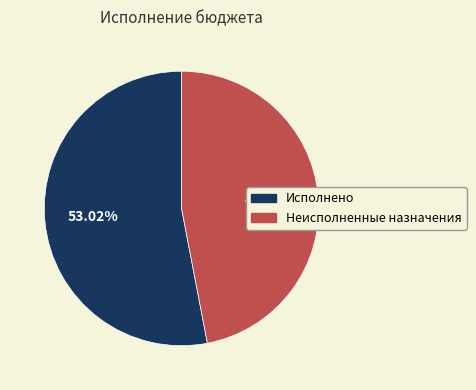

Does any single category account for the majority?

Yes